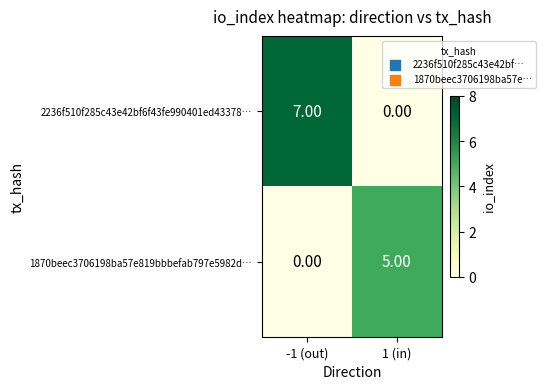

At which category is the sum across all series the highest?

-1 (out)